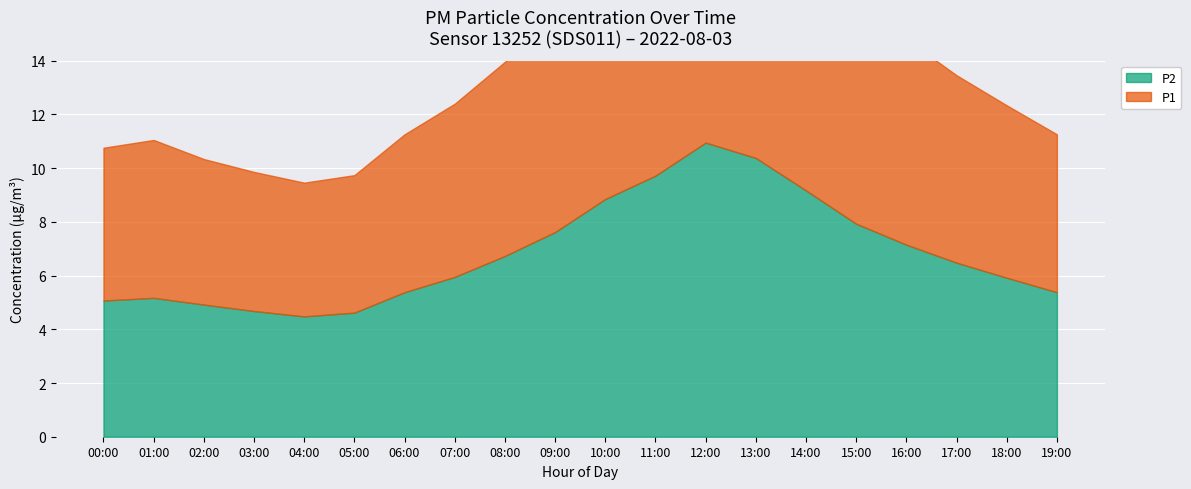

Which series changed the most between 02:00 and 19:00?

P1